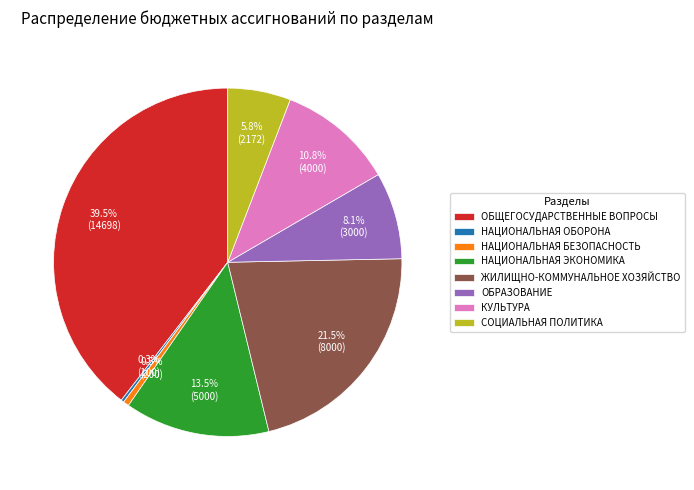

Combined, do ОБРАЗОВАНИЕ and НАЦИОНАЛЬНАЯ ЭКОНОМИКА account for over 50%?

No